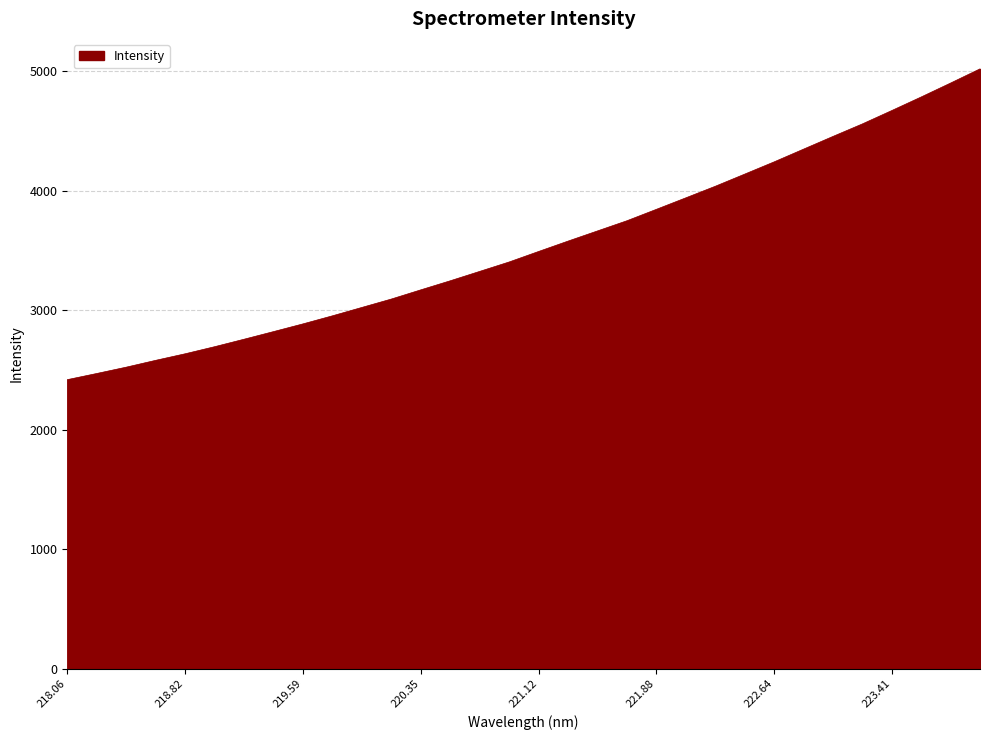

What is the maximum value shown in the chart?

5020.7